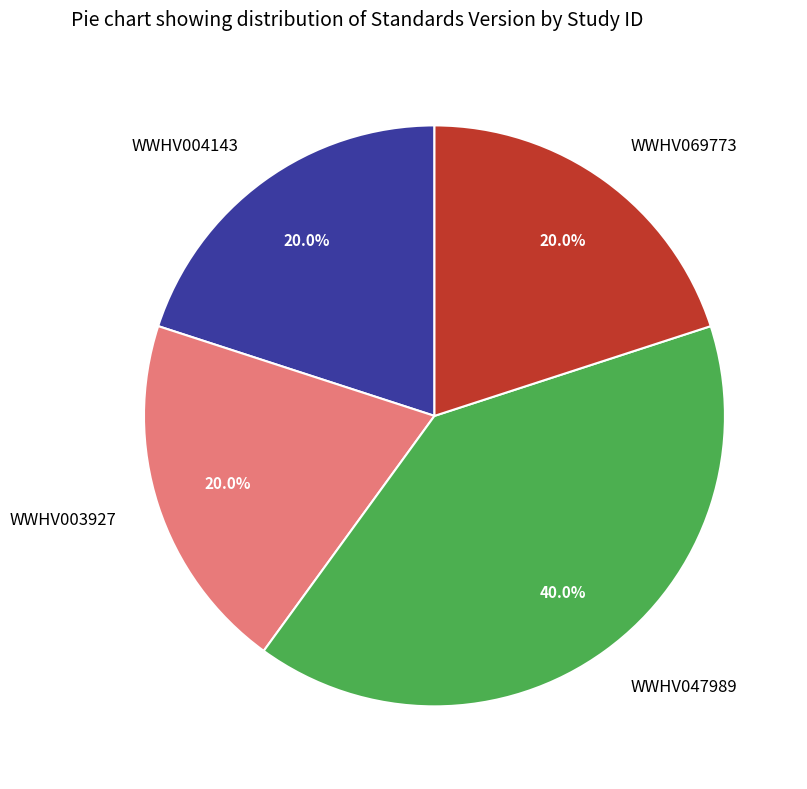

What is the total percentage of WWHV069773 and WWHV004143?

40.0%